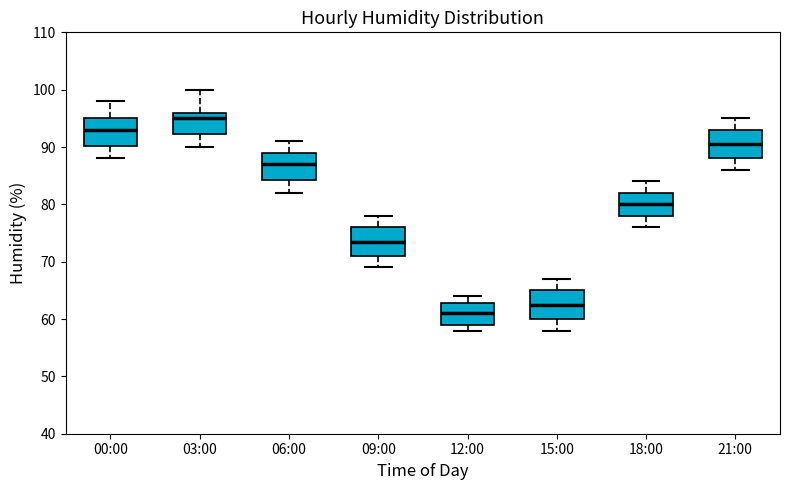

Which box has the lowest median line?

12:00